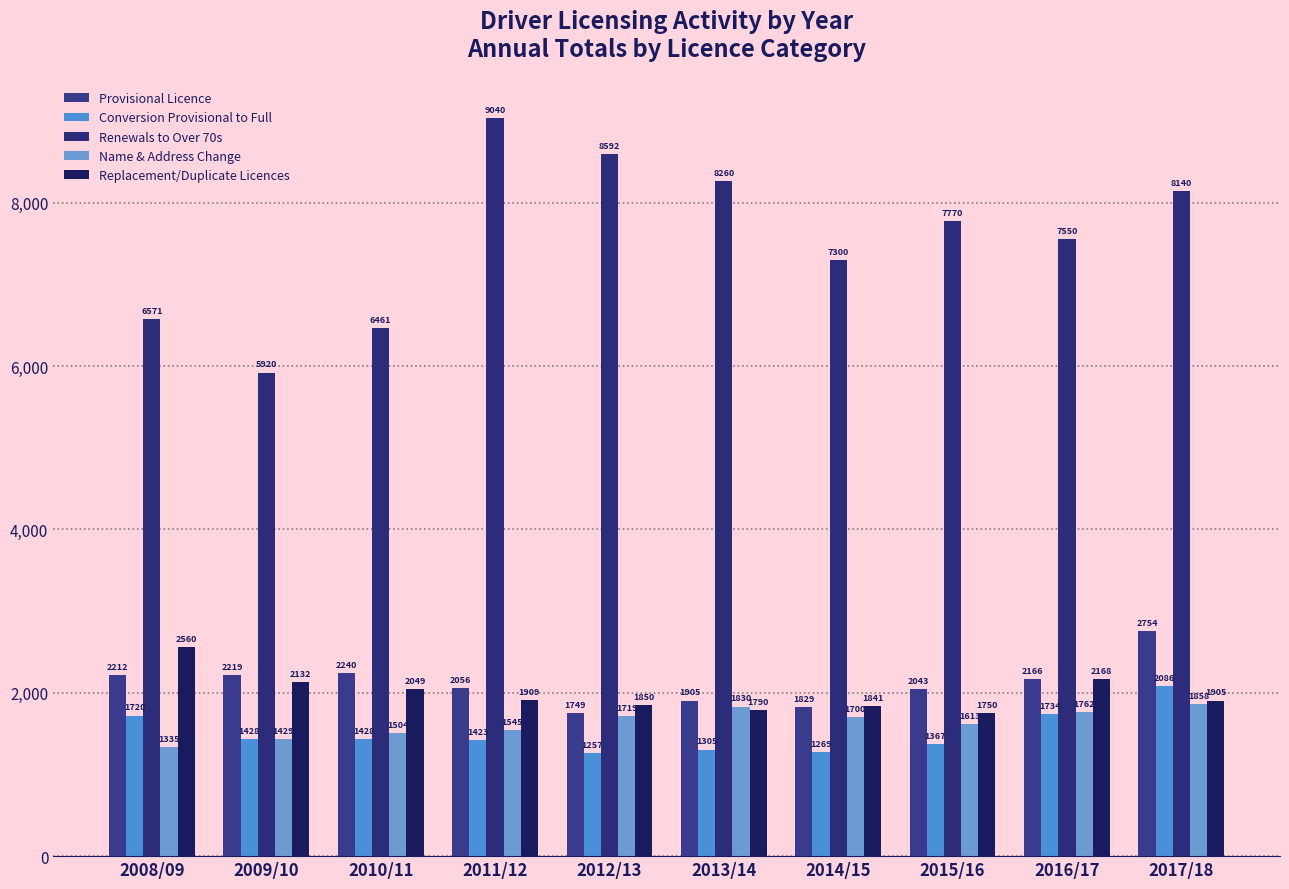

Is the value of Replacement/Duplicate Licences at 2014/15 greater than the value of Name & Address Change at 2009/10?

Yes